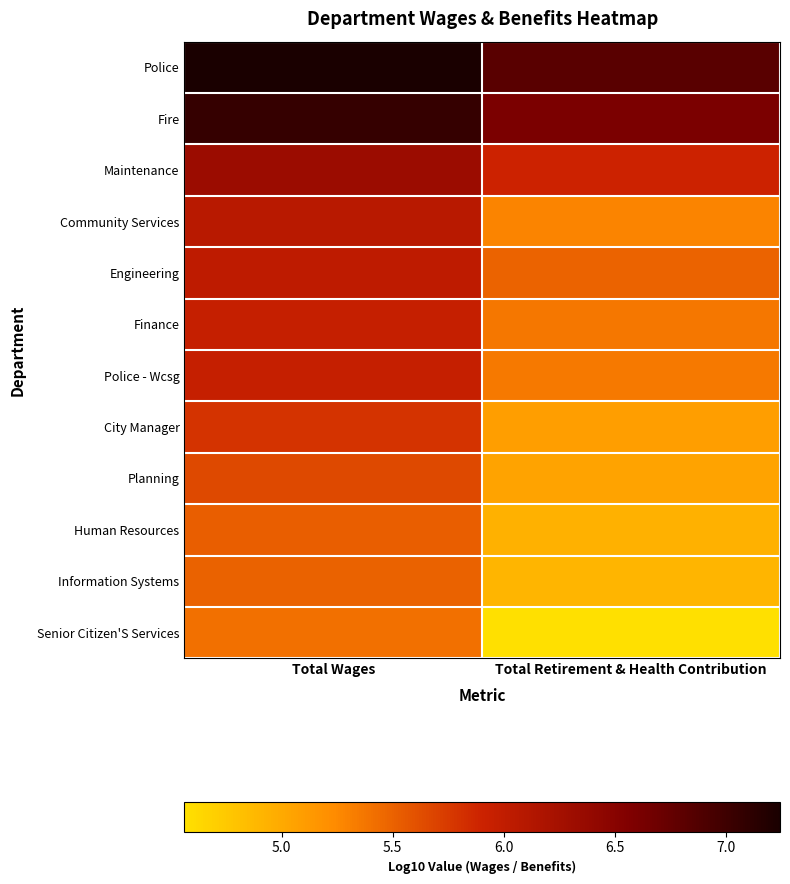

Reading left to right, extract all data points from this chart.

Police: Total Wages=7.2	Total Retirement & Health Contribution=6.8
Fire: Total Wages=7.1	Total Retirement & Health Contribution=6.6
Maintenance: Total Wages=6.3	Total Retirement & Health Contribution=5.9
Community Services: Total Wages=6.1	Total Retirement & Health Contribution=5.3
Engineering: Total Wages=6.0	Total Retirement & Health Contribution=5.5
Finance: Total Wages=6.0	Total Retirement & Health Contribution=5.4
Police - Wcsg: Total Wages=6.0	Total Retirement & Health Contribution=5.4
City Manager: Total Wages=5.8	Total Retirement & Health Contribution=5.1
Planning: Total Wages=5.7	Total Retirement & Health Contribution=5.0
Human Resources: Total Wages=5.5	Total Retirement & Health Contribution=4.9
Information Systems: Total Wages=5.5	Total Retirement & Health Contribution=4.9
Senior Citizen'S Services: Total Wages=5.4	Total Retirement & Health Contribution=4.6